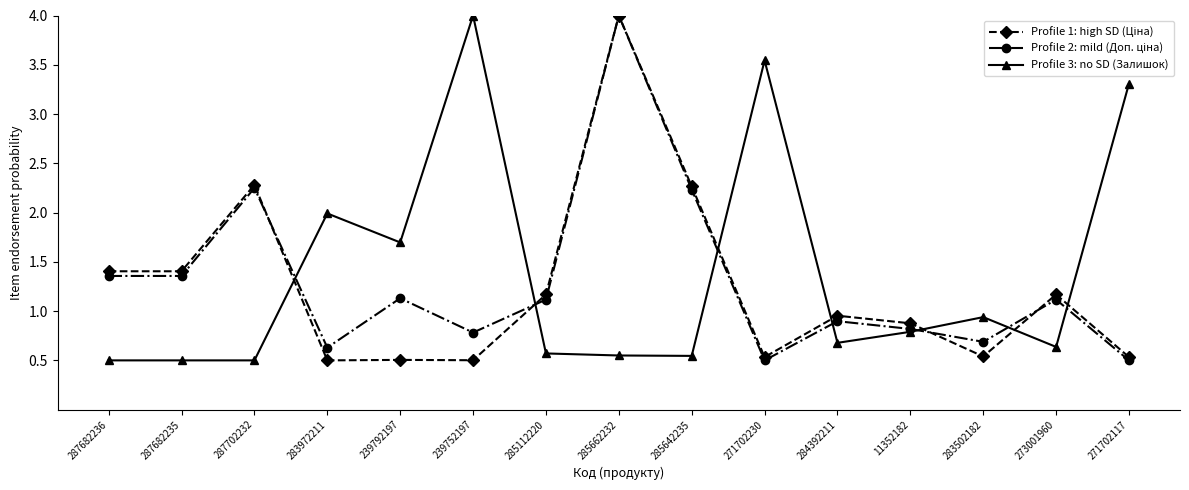

Is it true that Profile 3: no SD (Залишок) equals 0.8 at 11352182?

True